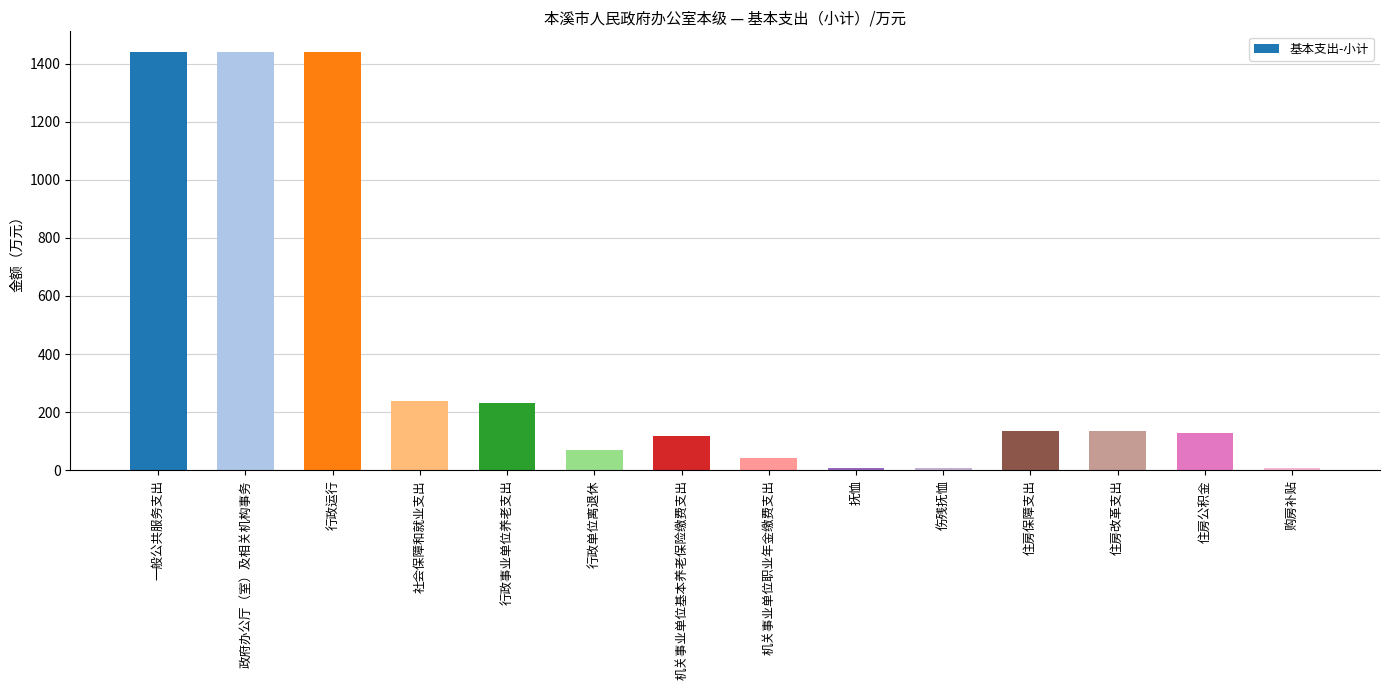

What is the change in value from 社会保障和就业支出 to 行政单位离退休?

-168.0